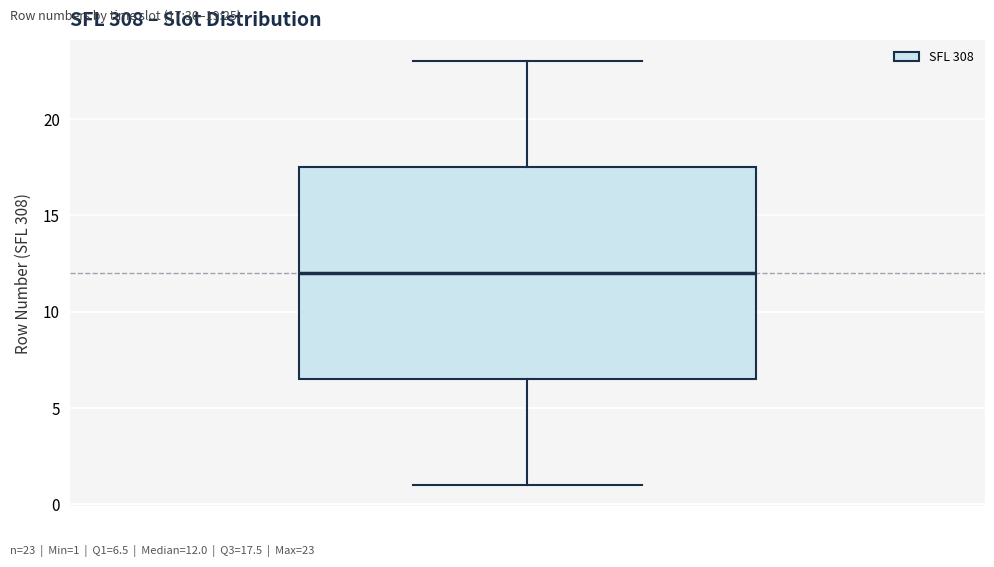

Read this box plot against the y-axis: the position of the median line, the range covered by the box, and the ends of both whiskers. The values are not printed on the chart, so give them approximately, as read against the axis.

median 12.0, box 6.5 to 17.5, whiskers 1.0 to 23.0